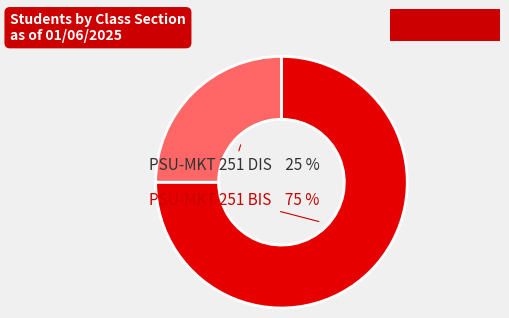

To the nearest percent, what is the difference between the largest and smallest slice percentages?

50%